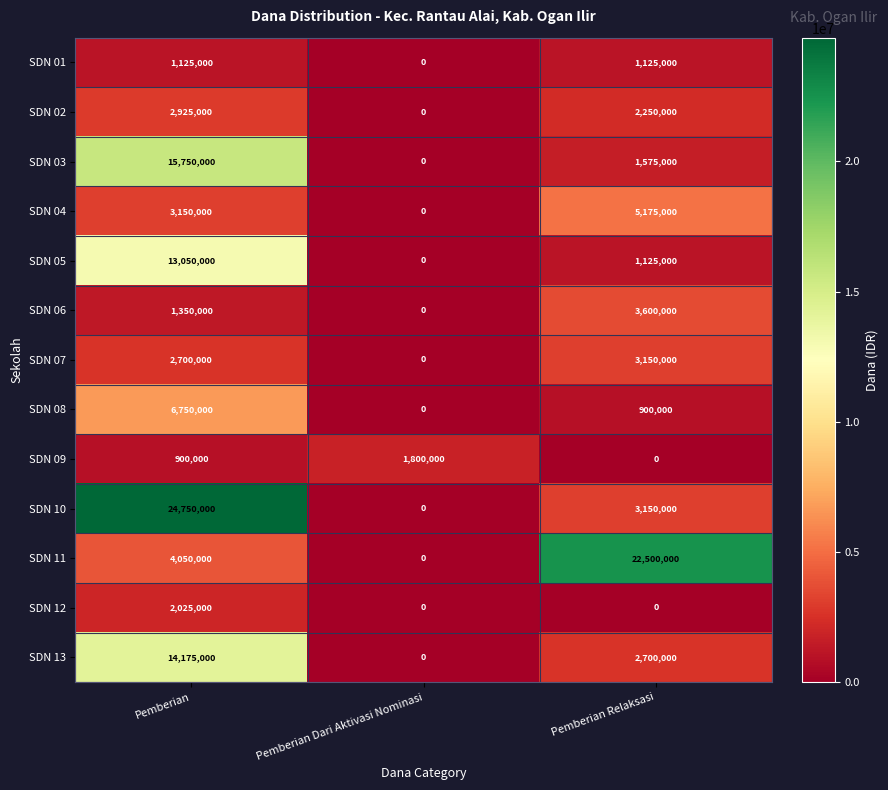

Rank the series by their maximum value, from highest to lowest.

SDN 10, SDN 11, SDN 03, SDN 13, SDN 05, SDN 08, SDN 04, SDN 06, SDN 07, SDN 02, SDN 12, SDN 09, SDN 01